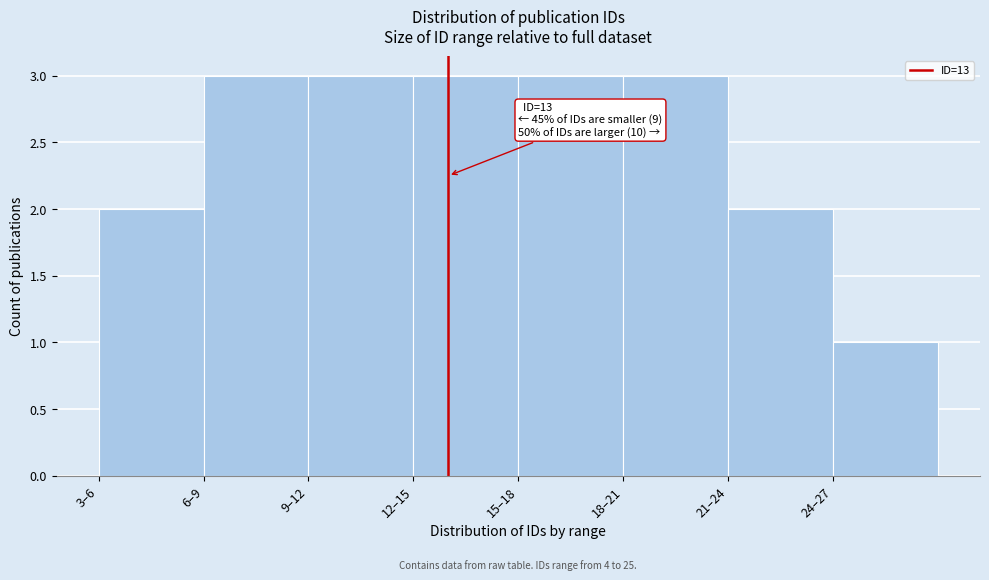

Reading left to right, what are all the values shown in this chart?

3–6=2	6–9=3	9–12=3	12–15=3	15–18=3	18–21=3	21–24=2	24–27=1